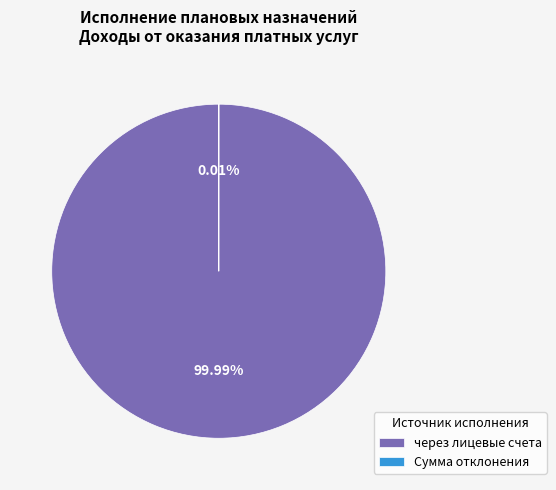

Which category accounts for the majority?

через лицевые счета